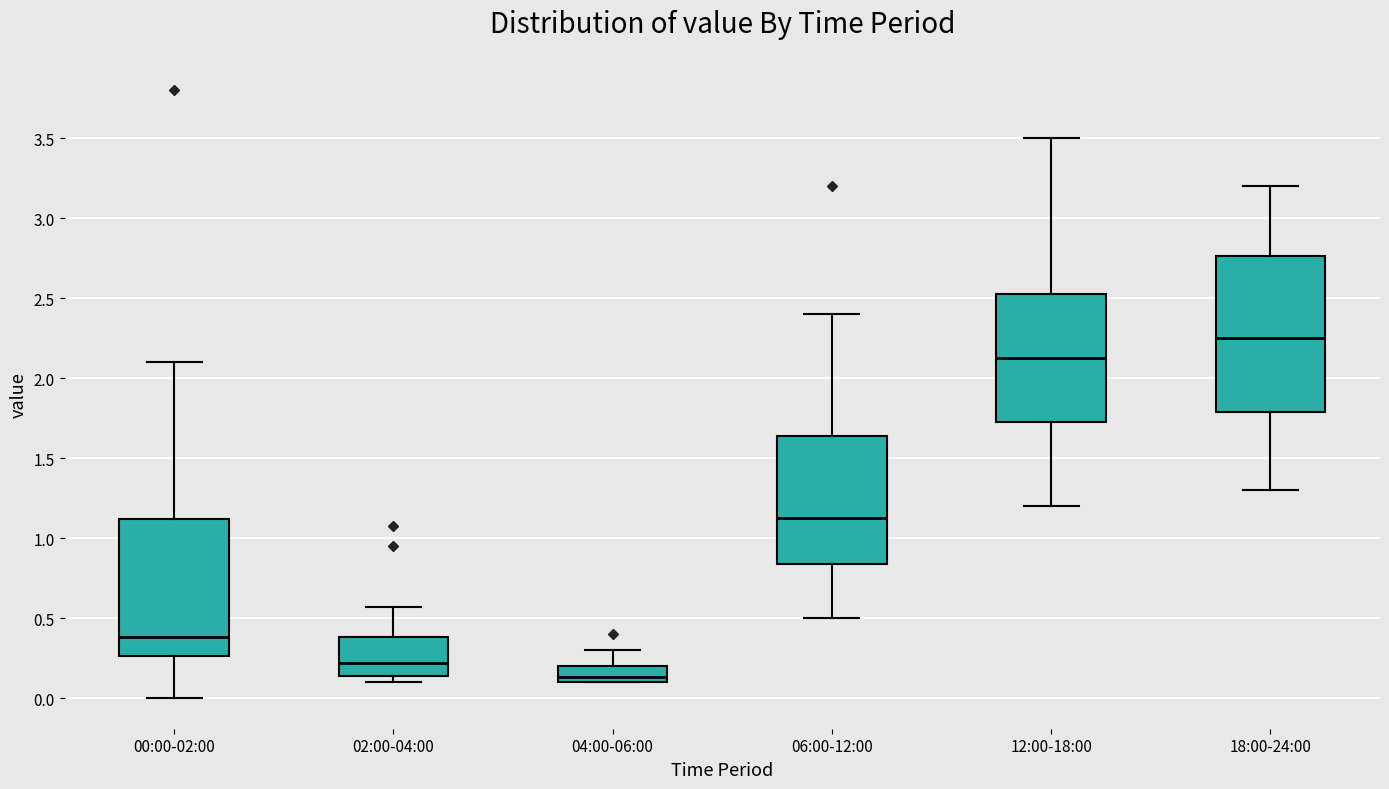

Reading left to right, read every box against the y-axis: the position of its median line, the range the box covers, and the ends of its whiskers. The values are not printed on the chart, so give them approximately, as read against the axis.

00:00-02:00: median 0.40, box 0.25 to 1.10, whiskers 0.00 to 2.10
02:00-04:00: median 0.20, box 0.15 to 0.40, whiskers 0.10 to 0.55
04:00-06:00: median 0.15, box 0.10 to 0.20, whiskers 0.10 to 0.30
06:00-12:00: median 1.15, box 0.85 to 1.65, whiskers 0.50 to 2.40
12:00-18:00: median 2.15, box 1.75 to 2.55, whiskers 1.20 to 3.50
18:00-24:00: median 2.25, box 1.80 to 2.75, whiskers 1.30 to 3.20